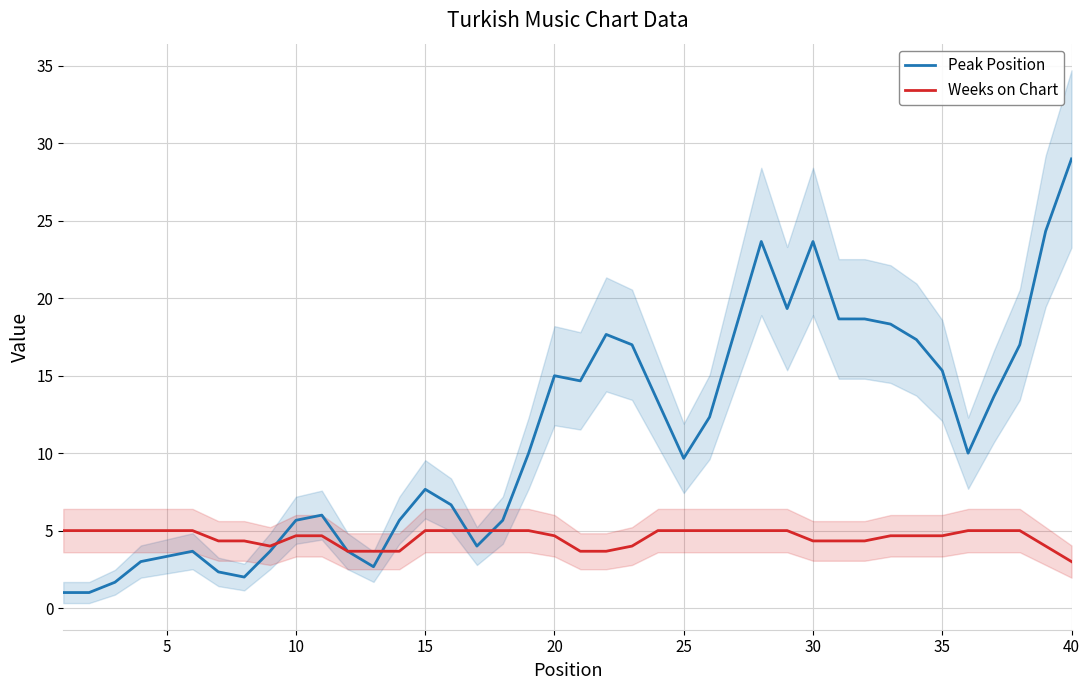

How many values in the Peak Position series exceed 10?

19